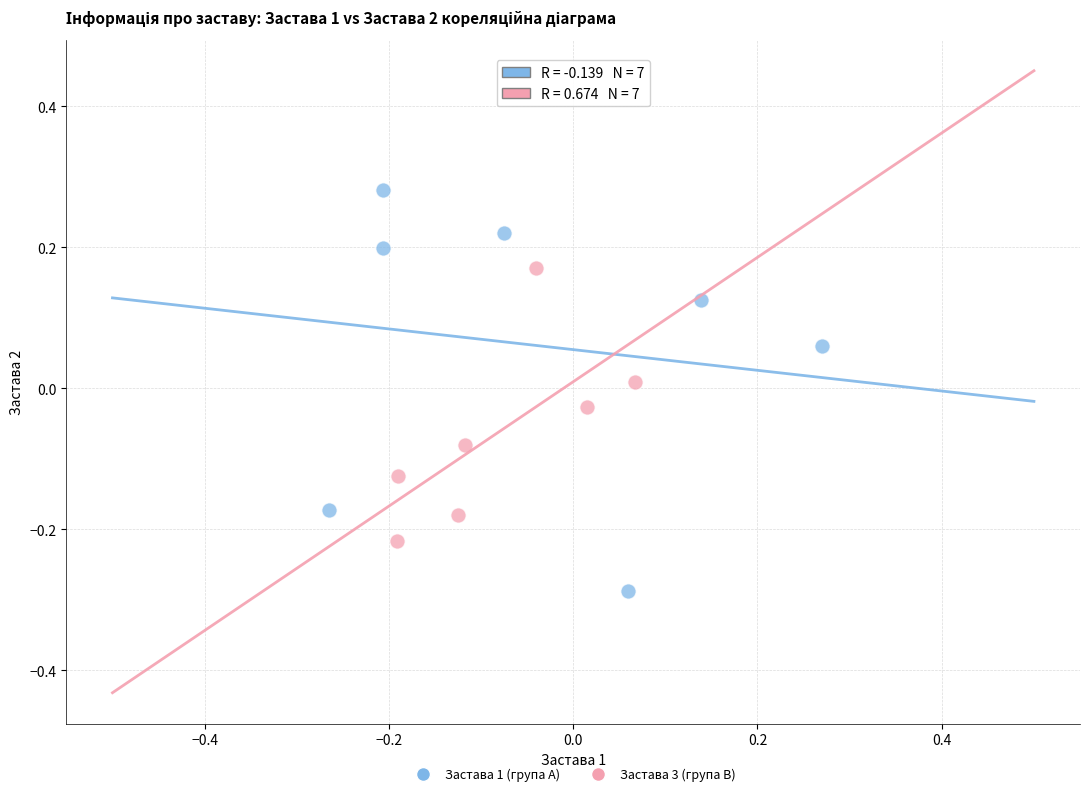

Which series reaches the maximum Y coordinate?

Застава 1 (група A)